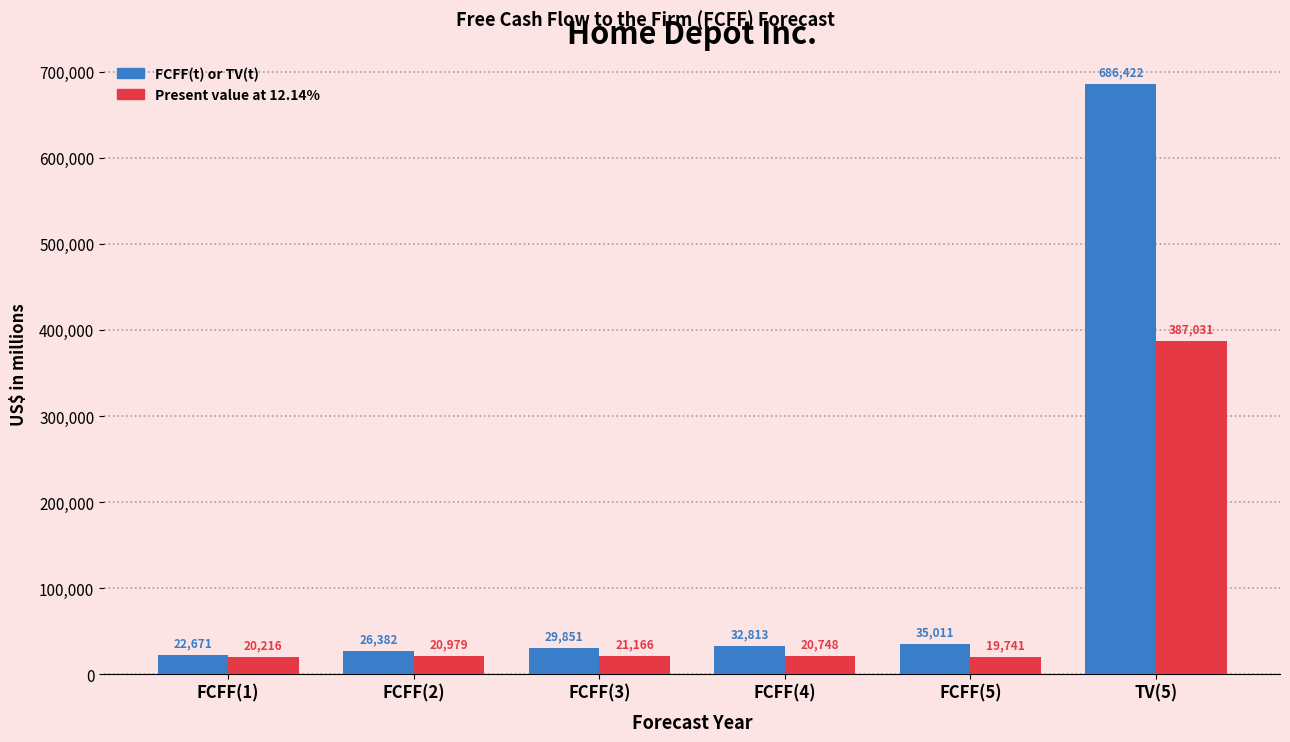

The Present value at 12.14% series shows 19741 at FCFF(5). True or false?

True